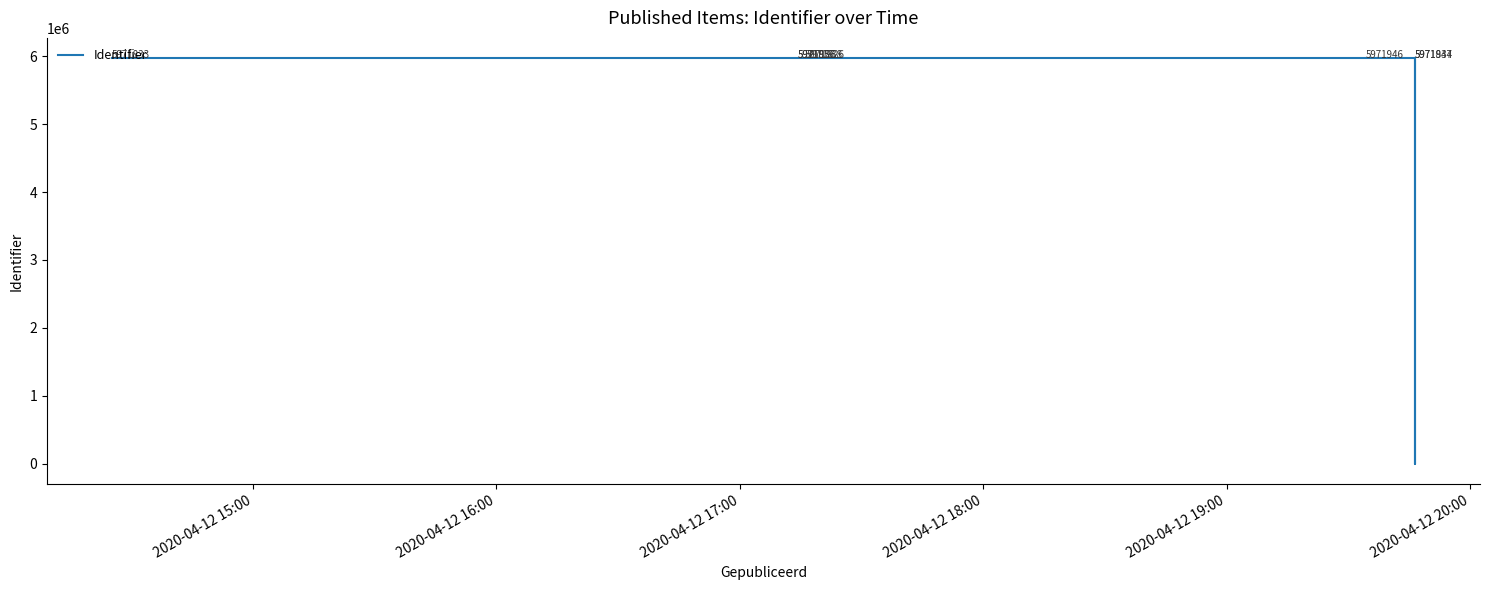

What position from the left is 2020-04-12 16:00?

2